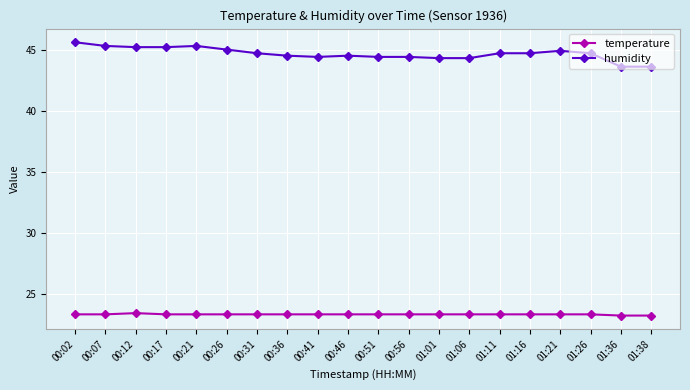

What is the sum of all temperature values?

465.9